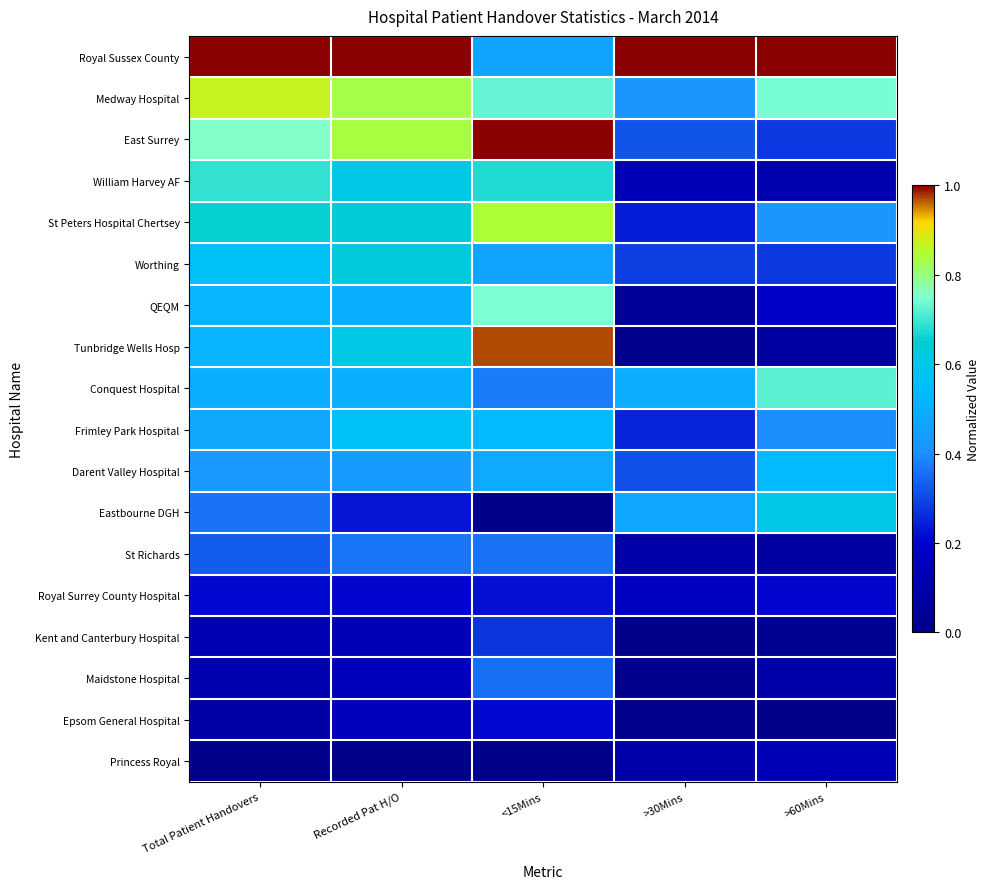

Reading left to right, list all the values displayed in this chart.

Royal Sussex County: Total Patient Handovers=1.0	Recorded Pat H/O=1.0	<15Mins=0.5	>30Mins=1.0	>60Mins=1.0
Medway Hospital: Total Patient Handovers=0.9	Recorded Pat H/O=0.8	<15Mins=0.7	>30Mins=0.4	>60Mins=0.7
East Surrey: Total Patient Handovers=0.8	Recorded Pat H/O=0.8	<15Mins=1.0	>30Mins=0.3	>60Mins=0.3
William Harvey AF: Total Patient Handovers=0.7	Recorded Pat H/O=0.6	<15Mins=0.7	>30Mins=0.1	>60Mins=0.1
St Peters Hospital Chertsey: Total Patient Handovers=0.7	Recorded Pat H/O=0.6	<15Mins=0.8	>30Mins=0.2	>60Mins=0.4
Worthing: Total Patient Handovers=0.6	Recorded Pat H/O=0.6	<15Mins=0.5	>30Mins=0.3	>60Mins=0.3
QEQM: Total Patient Handovers=0.5	Recorded Pat H/O=0.5	<15Mins=0.7	>30Mins=0.0	>60Mins=0.2
Tunbridge Wells Hosp: Total Patient Handovers=0.5	Recorded Pat H/O=0.6	<15Mins=1.0	>30Mins=0.0	>60Mins=0.1
Conquest Hospital: Total Patient Handovers=0.5	Recorded Pat H/O=0.5	<15Mins=0.4	>30Mins=0.5	>60Mins=0.7
Frimley Park Hospital: Total Patient Handovers=0.5	Recorded Pat H/O=0.6	<15Mins=0.5	>30Mins=0.3	>60Mins=0.4
Darent Valley Hospital: Total Patient Handovers=0.4	Recorded Pat H/O=0.4	<15Mins=0.5	>30Mins=0.3	>60Mins=0.5
Eastbourne DGH: Total Patient Handovers=0.4	Recorded Pat H/O=0.2	<15Mins=0.0	>30Mins=0.5	>60Mins=0.6
St Richards: Total Patient Handovers=0.3	Recorded Pat H/O=0.4	<15Mins=0.4	>30Mins=0.1	>60Mins=0.1
Royal Surrey County Hospital: Total Patient Handovers=0.2	Recorded Pat H/O=0.2	<15Mins=0.2	>30Mins=0.2	>60Mins=0.2
Kent and Canterbury Hospital: Total Patient Handovers=0.1	Recorded Pat H/O=0.1	<15Mins=0.3	>30Mins=0.0	>60Mins=0.0
Maidstone Hospital: Total Patient Handovers=0.1	Recorded Pat H/O=0.1	<15Mins=0.4	>30Mins=0.0	>60Mins=0.1
Epsom General Hospital: Total Patient Handovers=0.1	Recorded Pat H/O=0.2	<15Mins=0.2	>30Mins=0.0	>60Mins=0.0
Princess Royal: Total Patient Handovers=0.0	Recorded Pat H/O=0.0	<15Mins=0.0	>30Mins=0.1	>60Mins=0.1